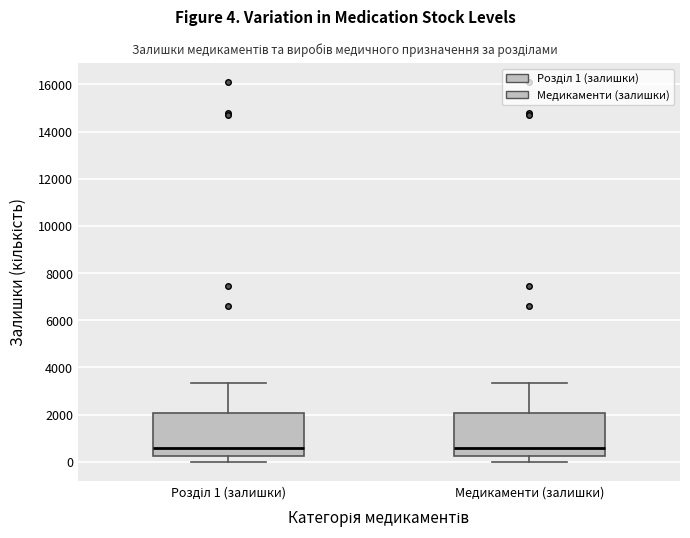

Reading left to right, transcribe this box plot: for each box, give where its median line is, the range the box spans, and where its two whiskers end, as read against the y-axis. The values are not printed on the chart, so give them approximately, as read against the axis.

Розділ 1 (залишки): median 600, box 200 to 2000, whiskers 0 to 3400
Медикаменти (залишки): median 600, box 200 to 2000, whiskers 0 to 3400